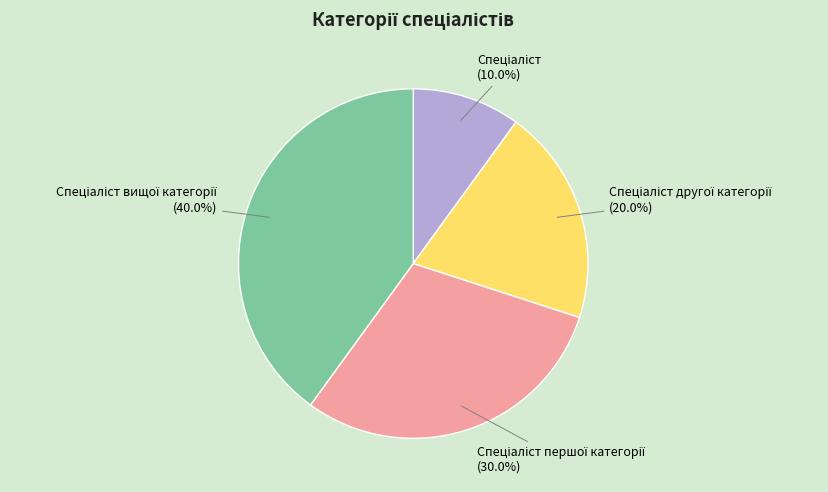

Does any single category account for the majority?

No